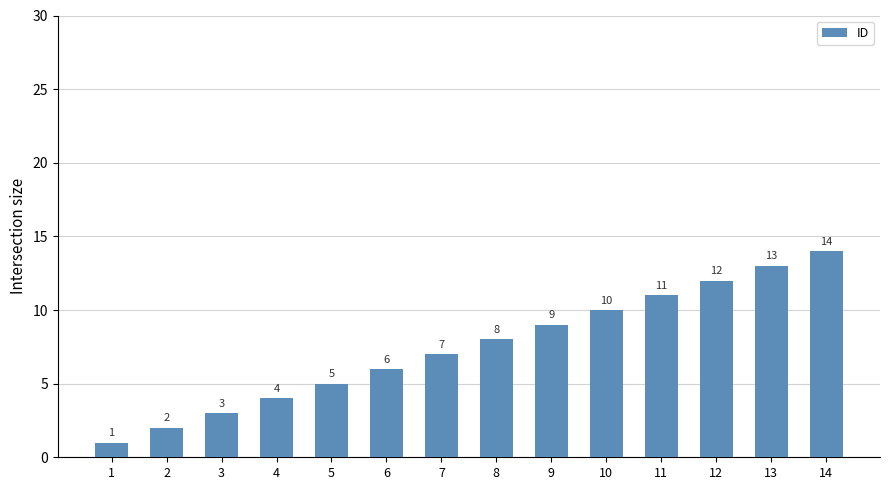

Read the value at 2.

2